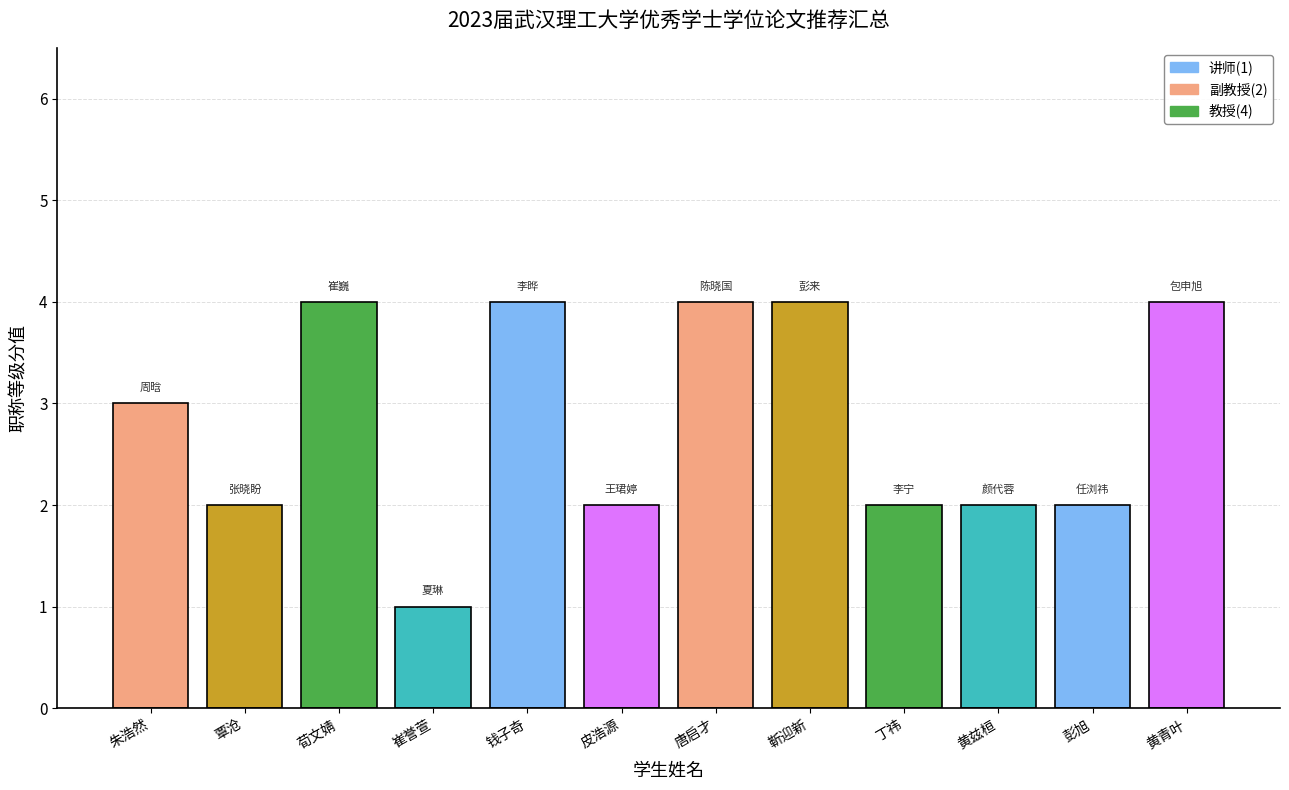

What is the difference between the maximum and minimum values?

3